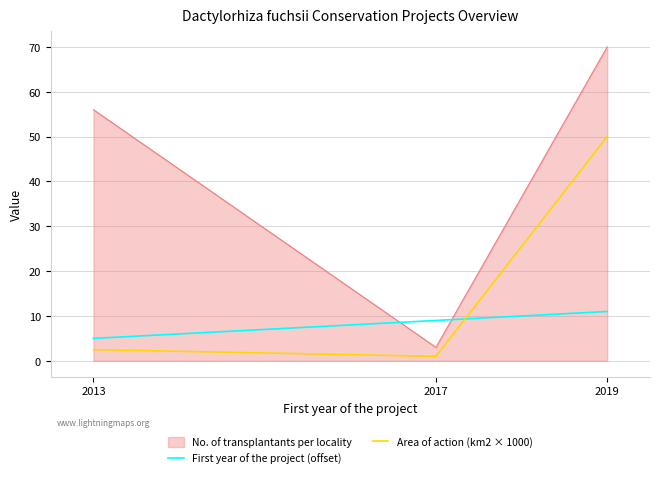

True or false: Area of action (km2 × 1000) has a value of 3.3 at 2013.

False